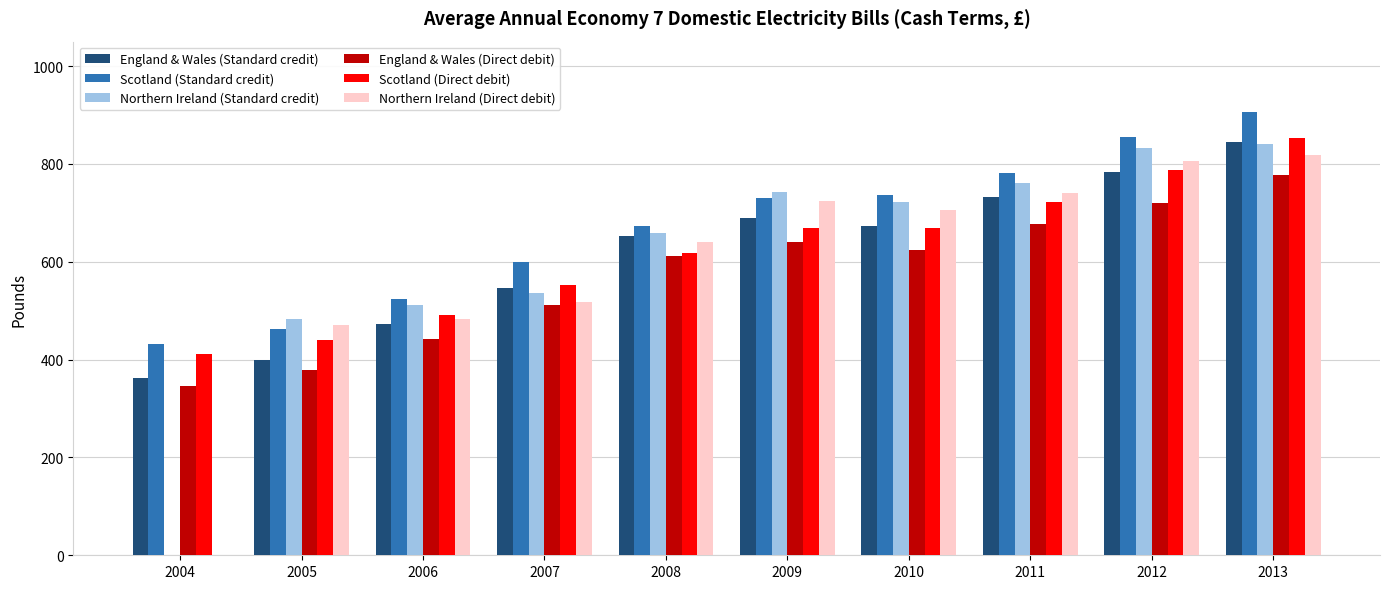

What is the difference between the second highest and second lowest values in the Scotland (Standard credit) series?

393